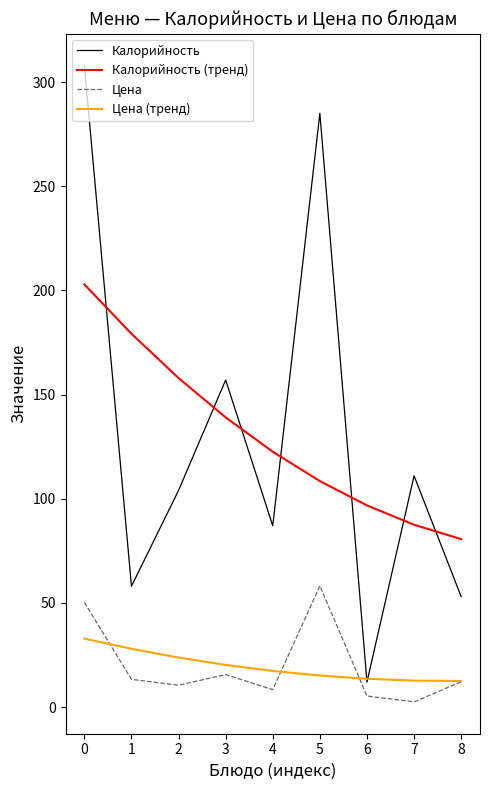

Is the value of Калорийность at 0 greater than the value of Цена (тренд) at 1?

Yes